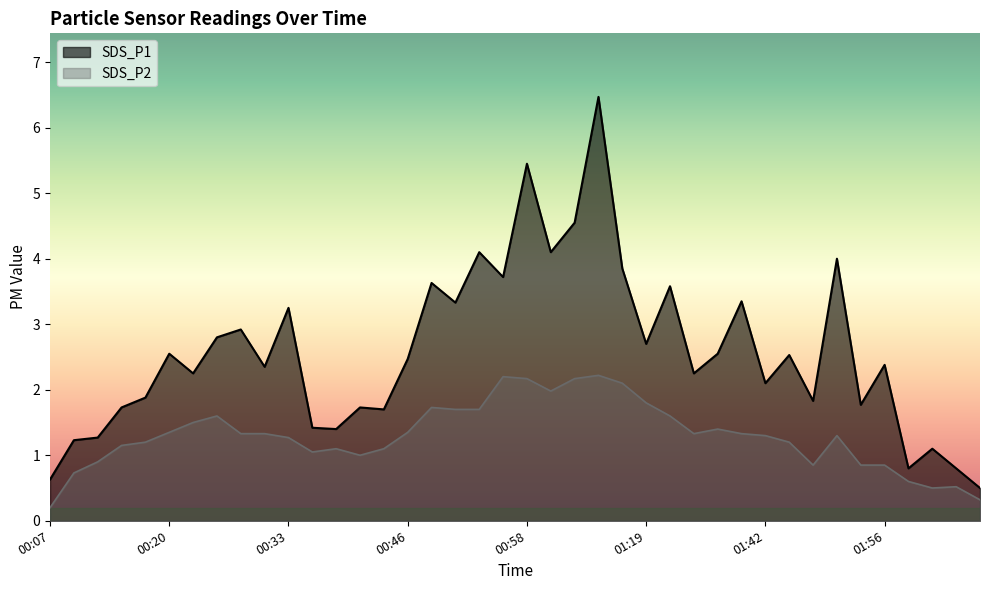

Which category has the highest value across all series?

01:06